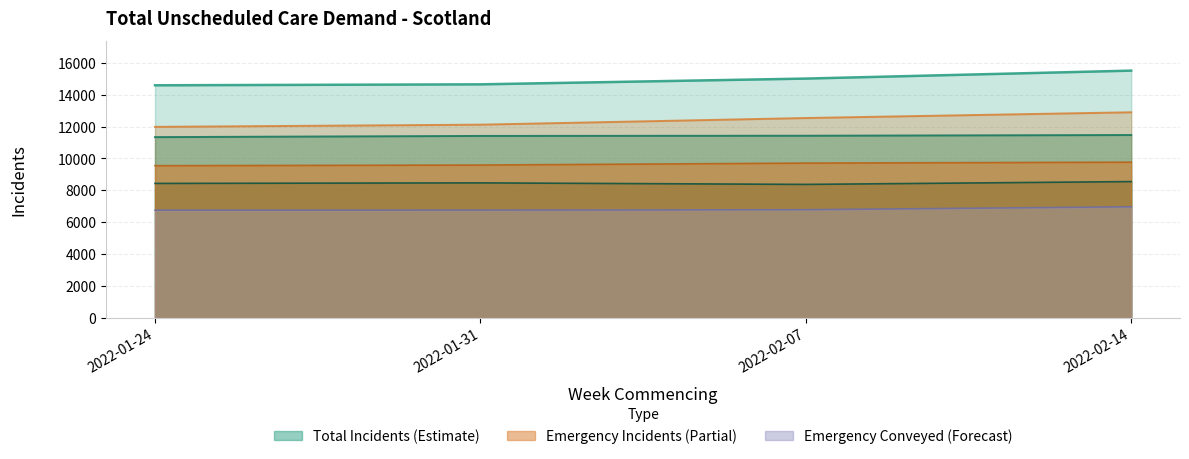

True or false: Total Incidents Attended has more than 1 interior local peaks.

False